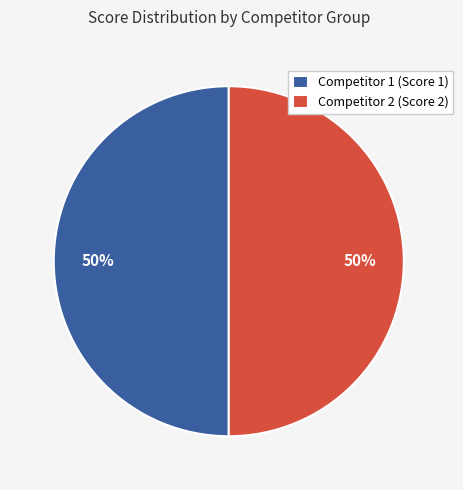

Approximately how many times larger is the value at Competitor 1 (Score 1) compared to Competitor 2 (Score 2)?

1.0